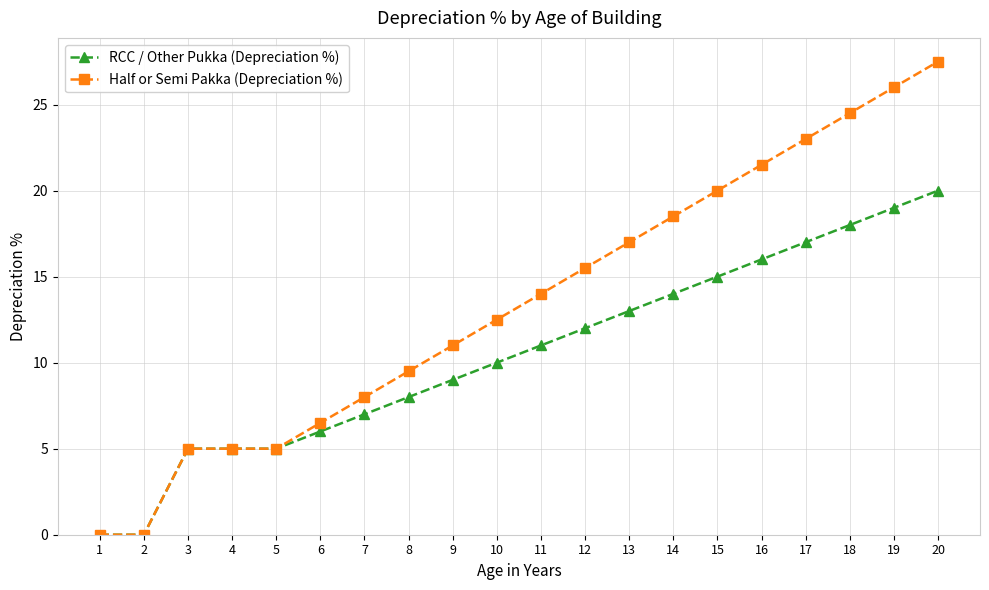

Is the value of RCC / Other Pukka (Depreciation %) at 5 greater than the value of Half or Semi Pakka (Depreciation %) at 7?

No